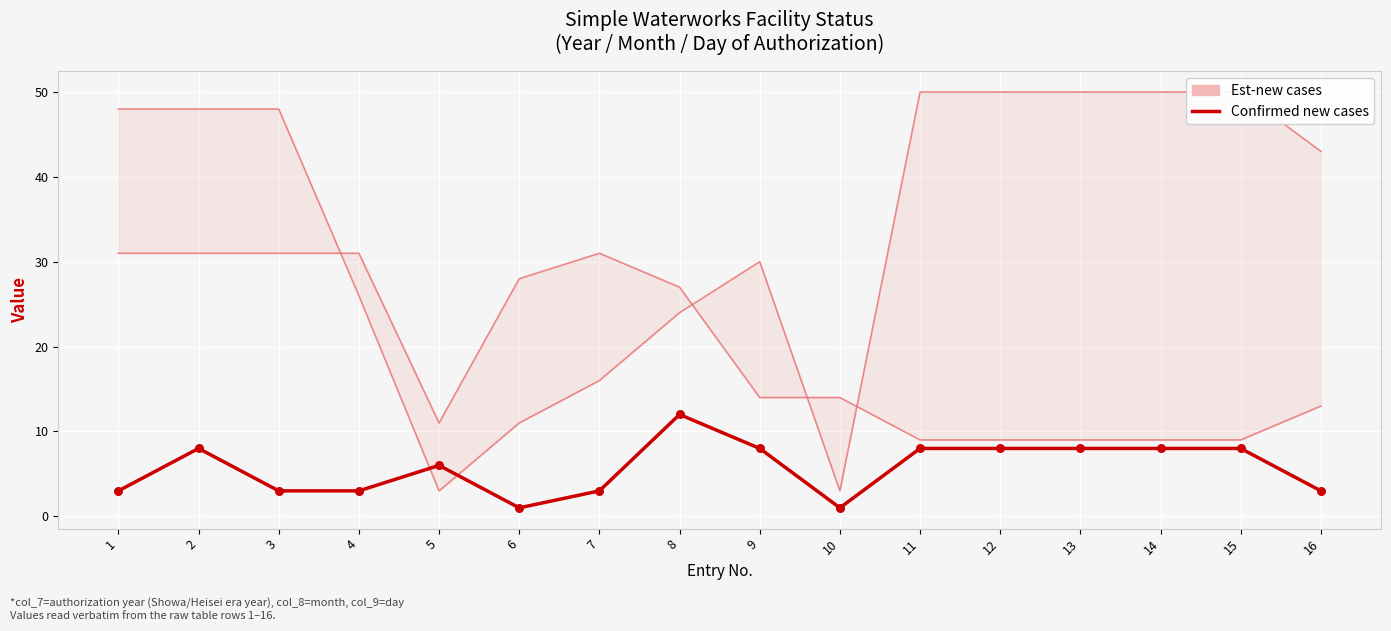

Which has a higher value, 5 or 2?

2